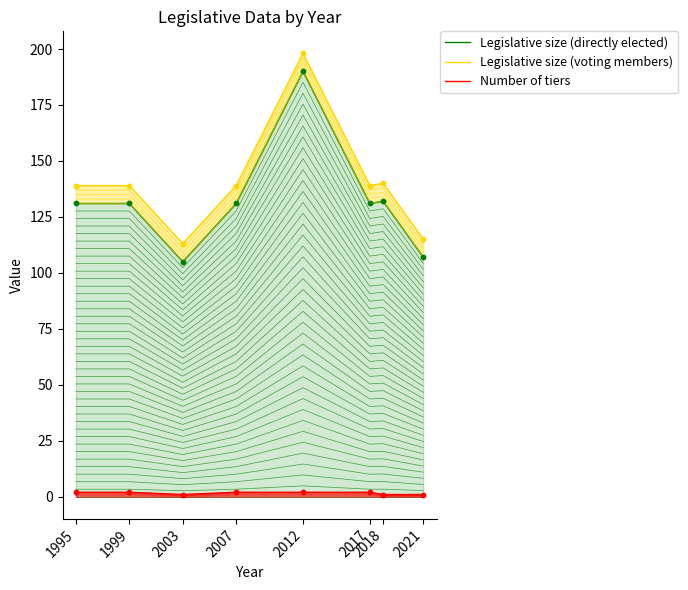

What are all the series names shown in the legend?

Legislative size (directly elected), Legislative size (voting members), Number of tiers